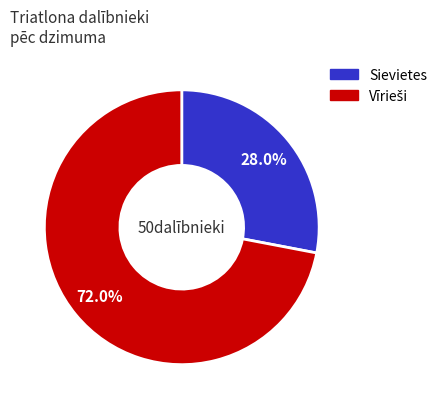

Is there a majority slice in this chart?

Yes